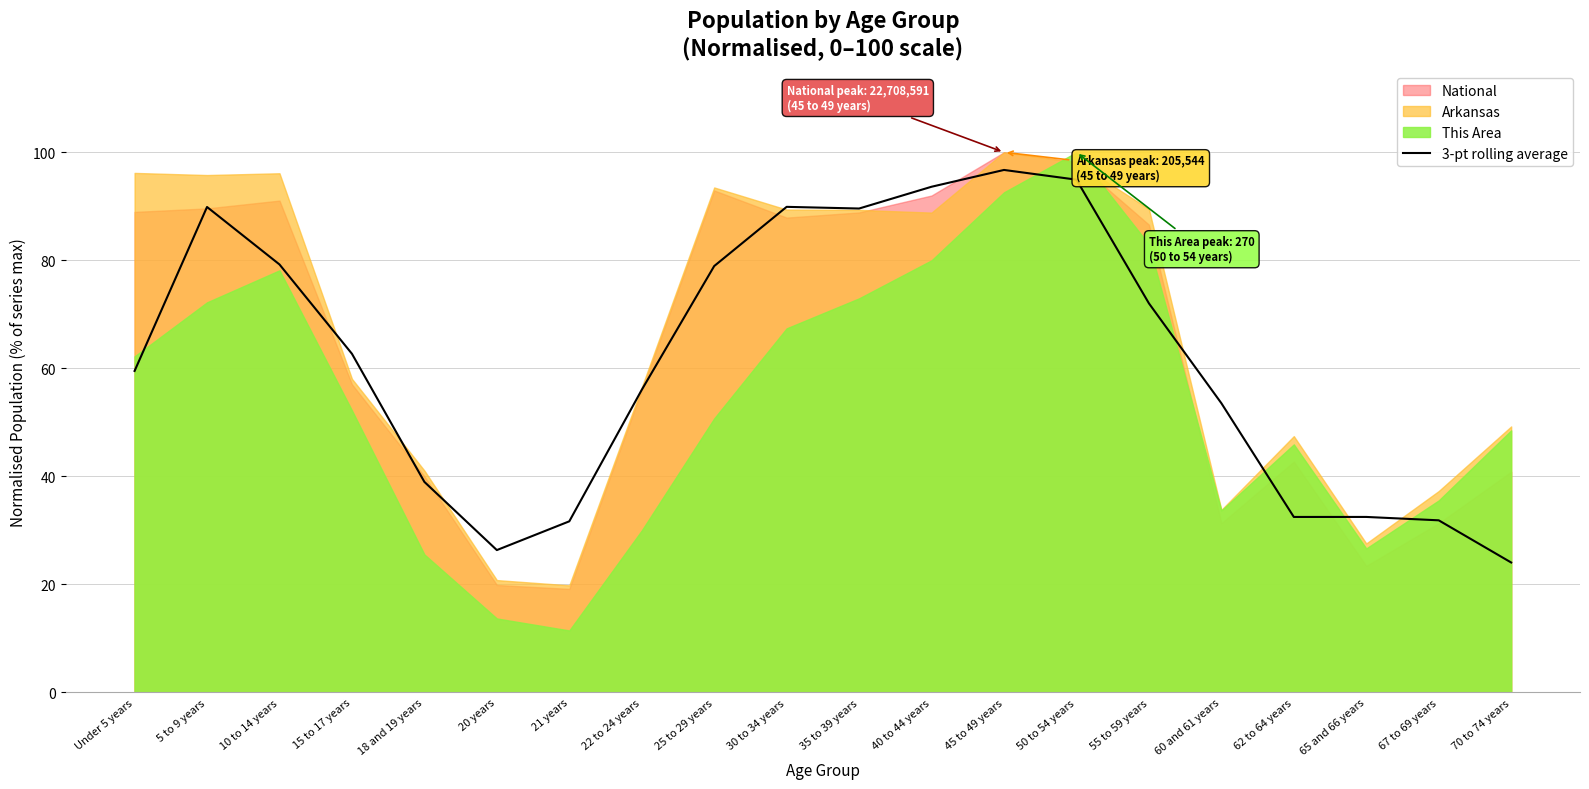

How many lines are shown in the chart?

1